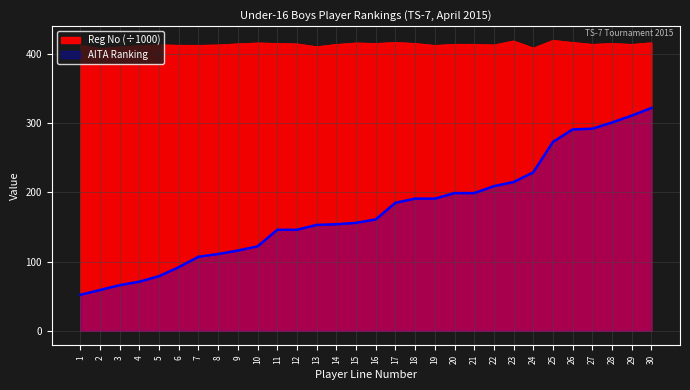

True or false: Reg No and Line intersect in this chart.

False